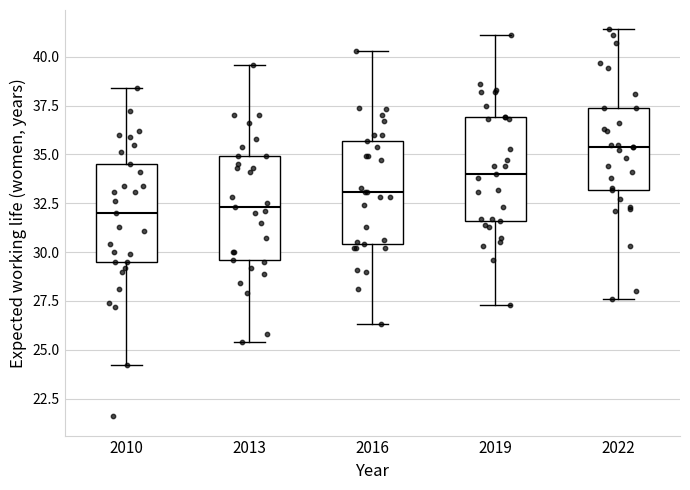

Reading left to right, transcribe this box plot: for each box, give where its median line is, the range the box spans, and where its two whiskers end, as read against the y-axis. The values are not printed on the chart, so give them approximately, as read against the axis.

2010: median 32.0, box 29.5 to 34.5, whiskers 24.0 to 38.5
2013: median 32.5, box 29.5 to 35.0, whiskers 25.5 to 39.5
2016: median 33.0, box 30.5 to 35.5, whiskers 26.5 to 40.5
2019: median 34.0, box 31.5 to 37.0, whiskers 27.5 to 41.0
2022: median 35.5, box 33.0 to 37.5, whiskers 27.5 to 41.5